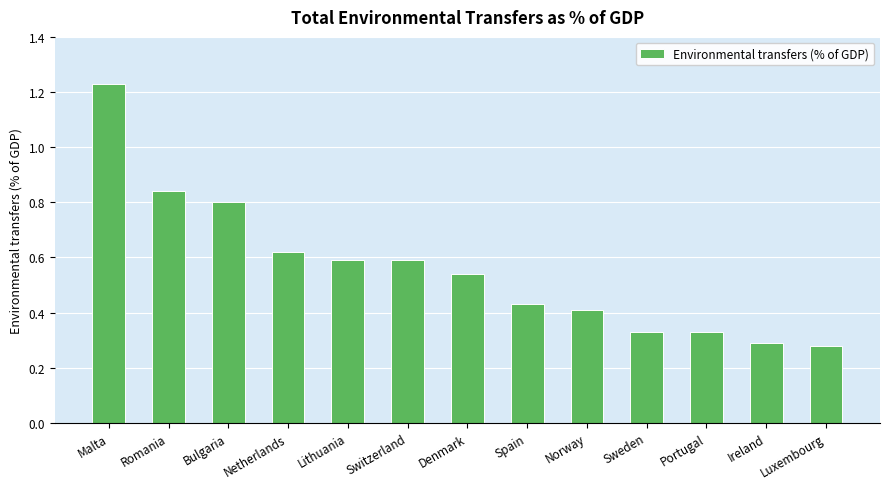

The value at Denmark is 0.8. True or false?

False